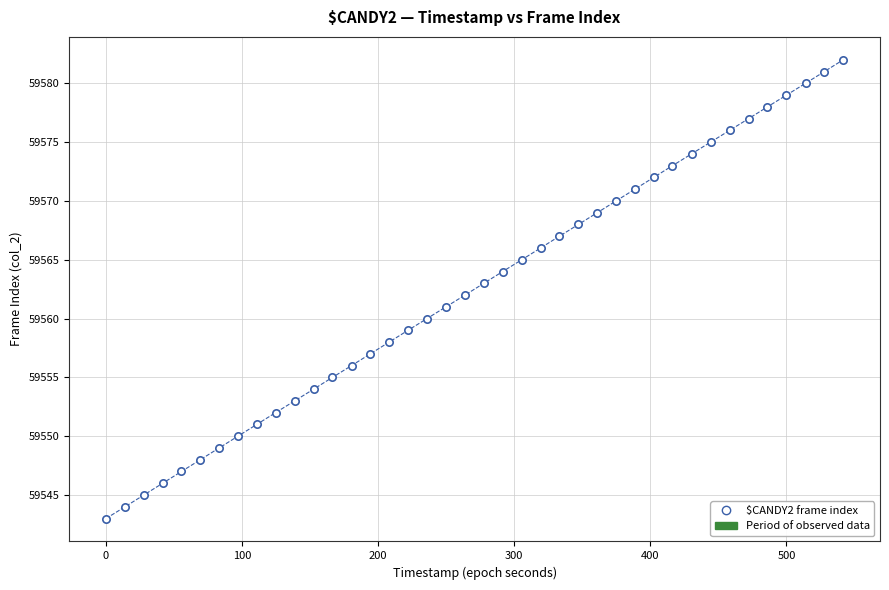

What is the range of Y values (max minus min)?

39